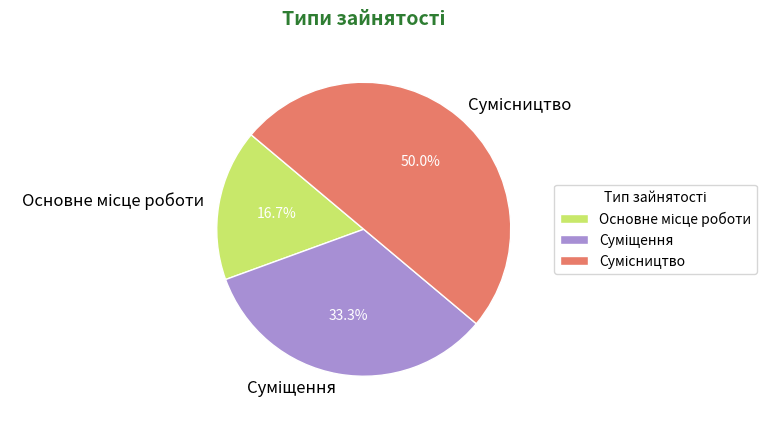

Does any single category account for the majority?

No